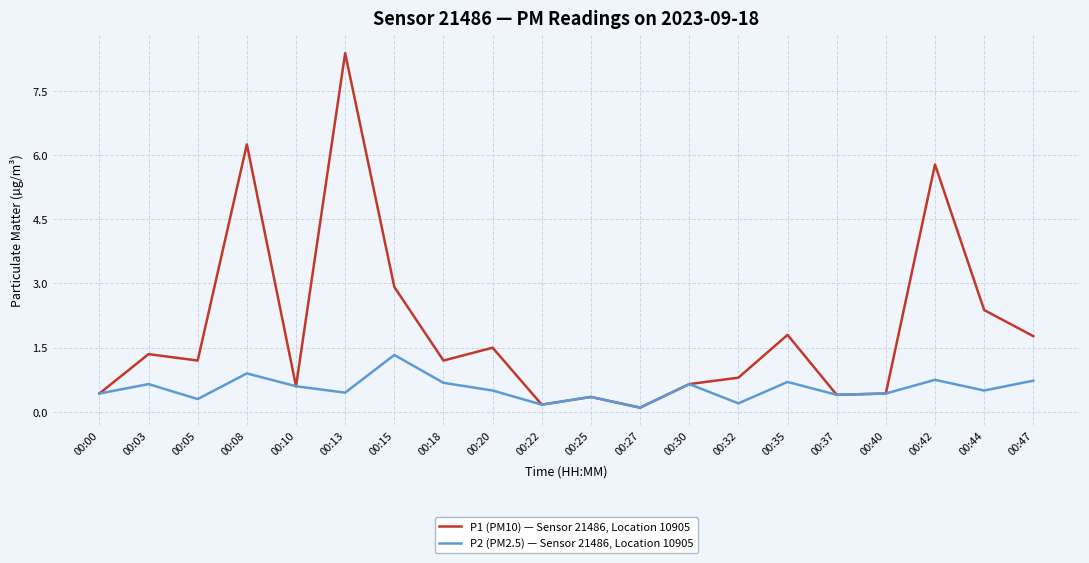

Where is the first local minimum for P1 (PM10) — Sensor 21486, Location 10905?

00:05